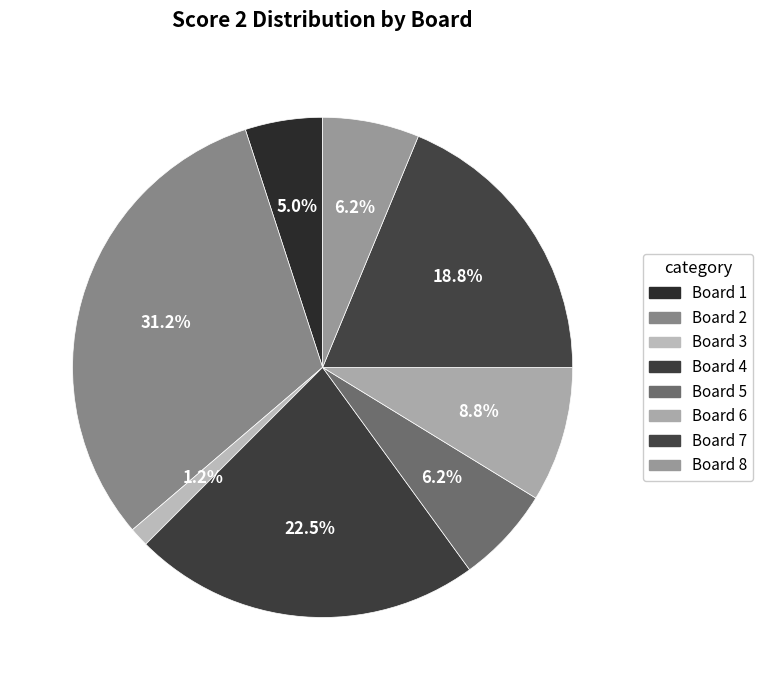

Count the number of slices in the pie.

8